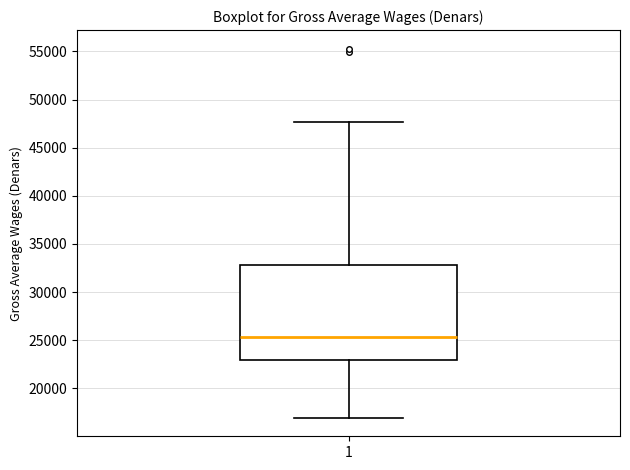

Read this box plot against the y-axis: the position of the median line, the range covered by the box, and the ends of both whiskers. The values are not printed on the chart, so give them approximately, as read against the axis.

median 25500, box 23000 to 33000, whiskers 17000 to 47500